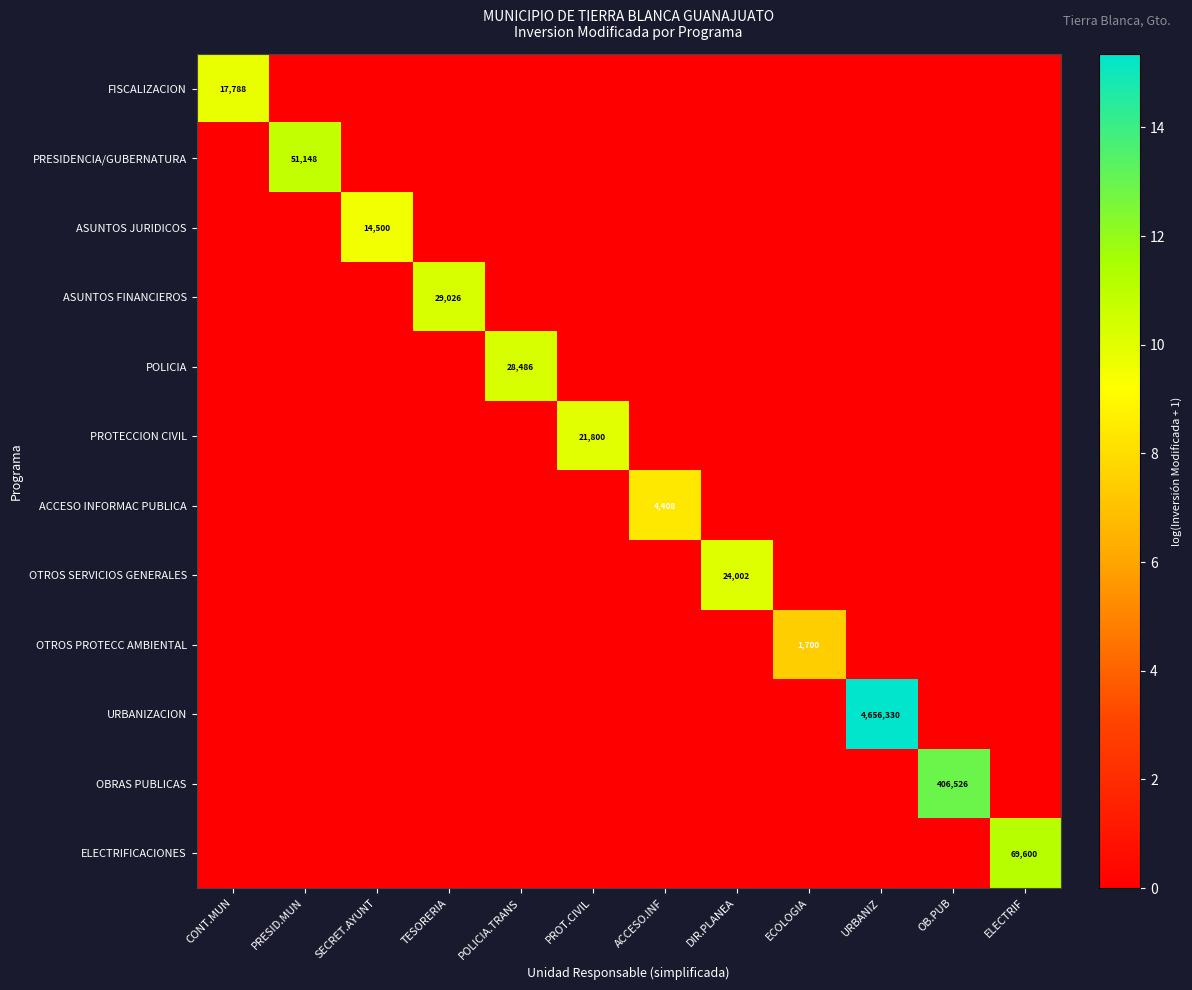

What is the sum of all ACCESO INFORMAC PUBLICA values?

8.4